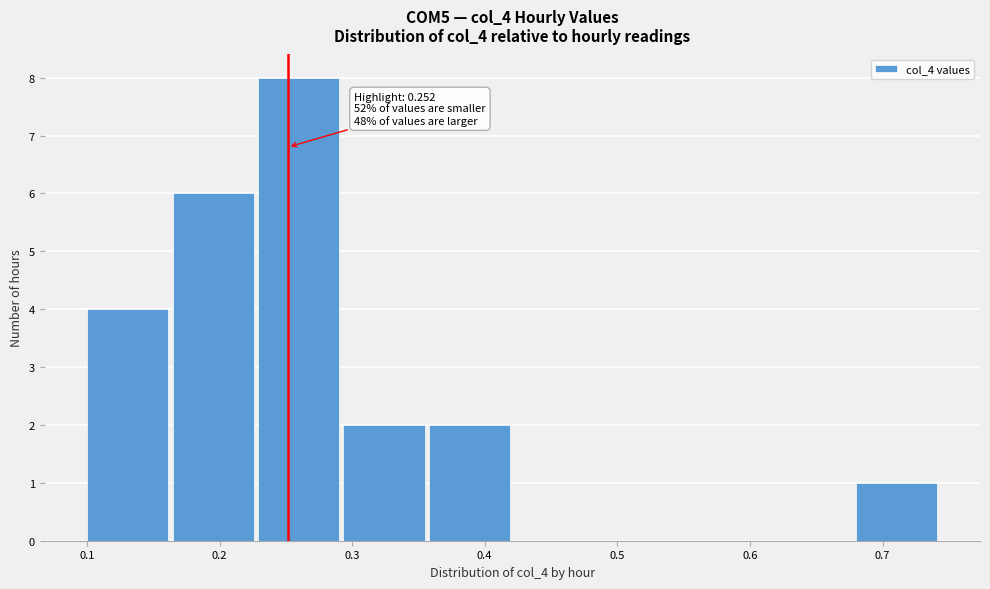

Over which range of the x-axis is the bar tallest?

0.23 to 0.29